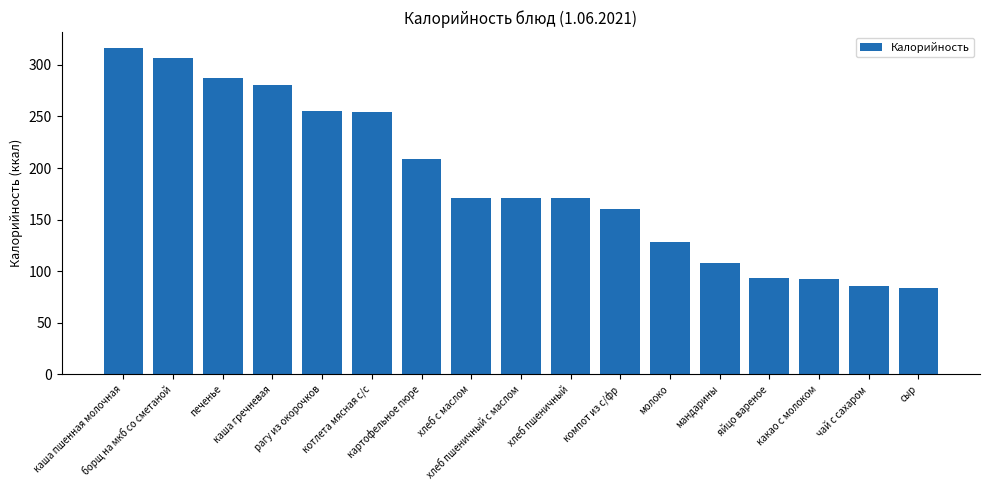

What is the average value?

186.6